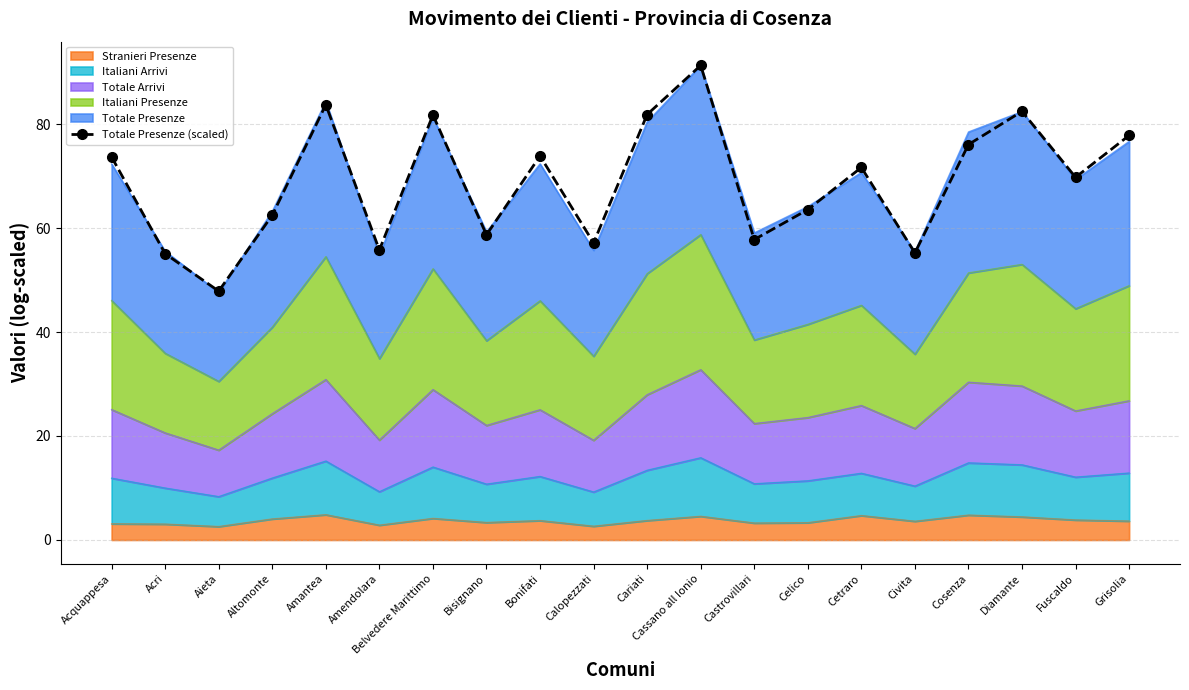

List the labels in order of value, smallest first.

Aieta, Acri, Civita, Amendolara, Calopezzati, Castrovillari, Bisignano, Altomonte, Celico, Fuscaldo, Cetraro, Acquappesa, Bonifati, Cosenza, Grisolia, Belvedere Marittimo, Cariati, Diamante, Amantea, Cassano all Ionio